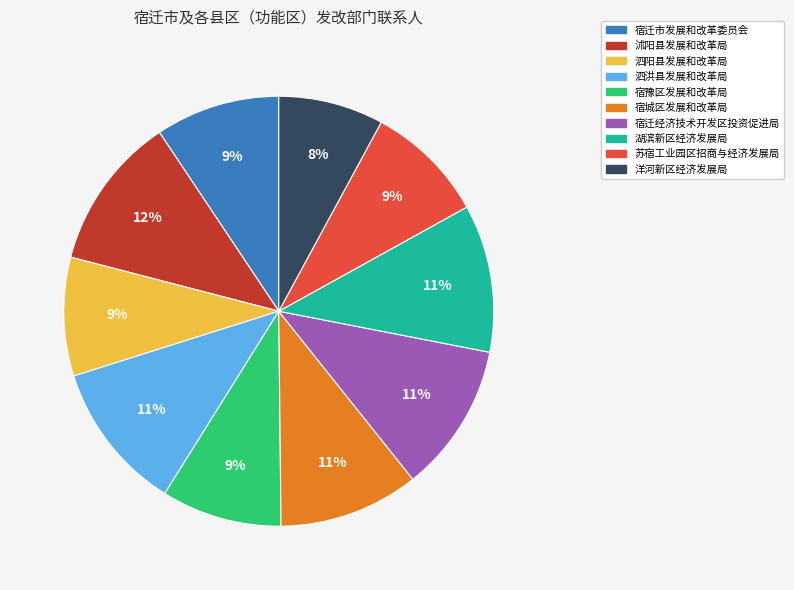

Approximately how many times larger is the value at 泗洪县发展和改革局 compared to 湖滨新区经济发展局?

1.0